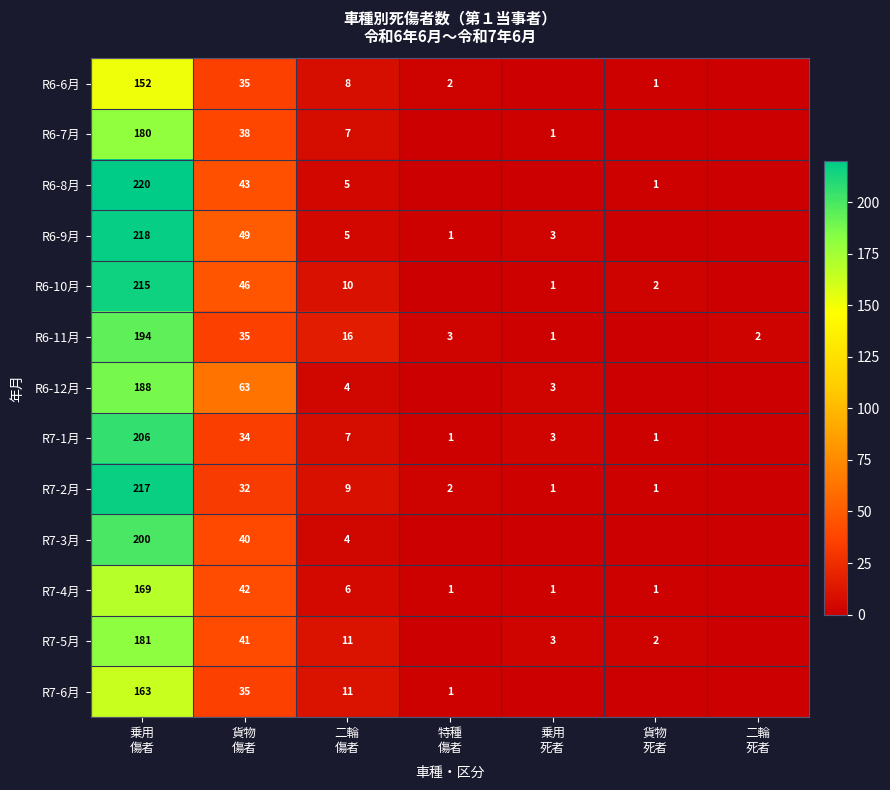

At how many categories does at least one series exceed 168?

1